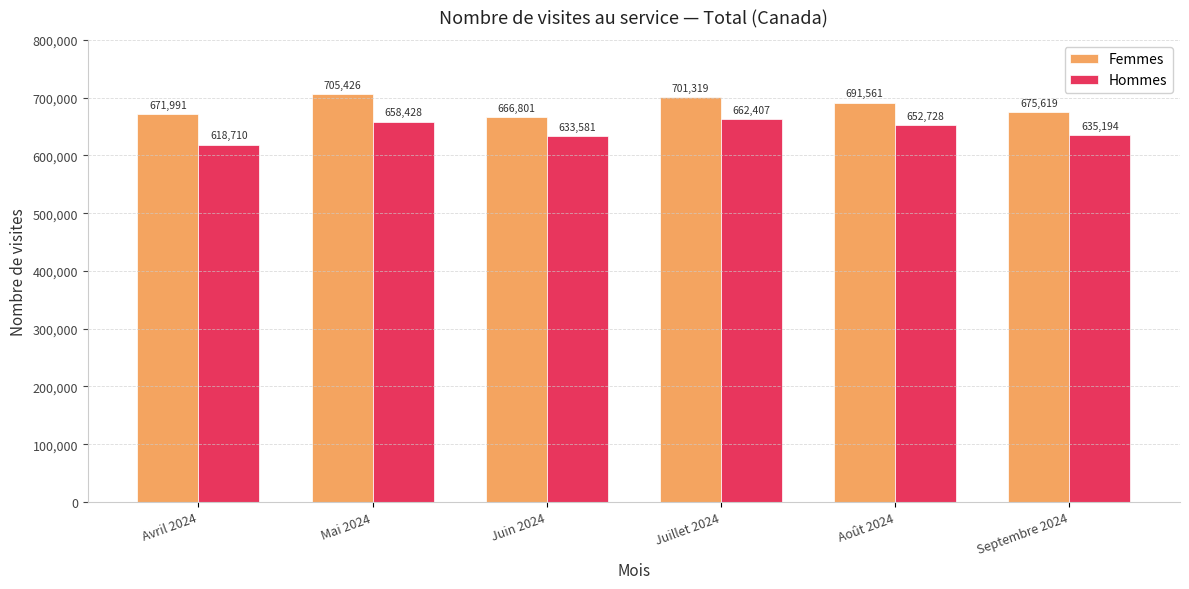

Reading left to right, what are all the values shown in this chart?

Femmes: Avril 2024=671991	Mai 2024=705426	Juin 2024=666801	Juillet 2024=701319	Août 2024=691561	Septembre 2024=675619
Hommes: Avril 2024=618710	Mai 2024=658428	Juin 2024=633581	Juillet 2024=662407	Août 2024=652728	Septembre 2024=635194